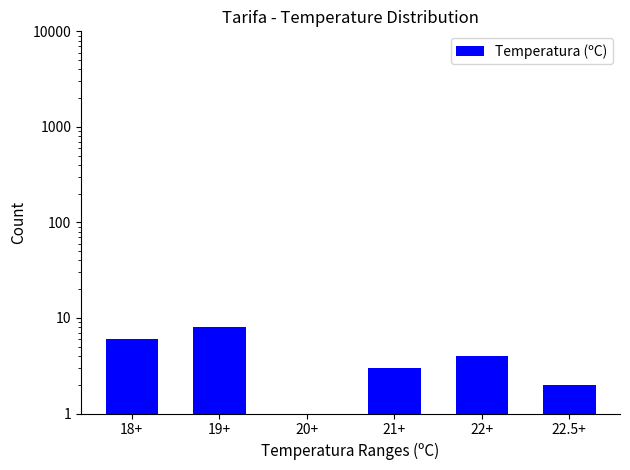

Reading left to right, list all the values displayed in this chart.

6	8	1	3	4	2